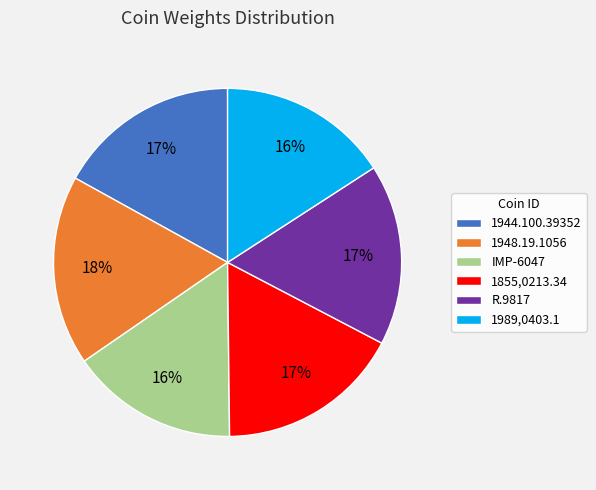

How many slices are in this pie chart?

6